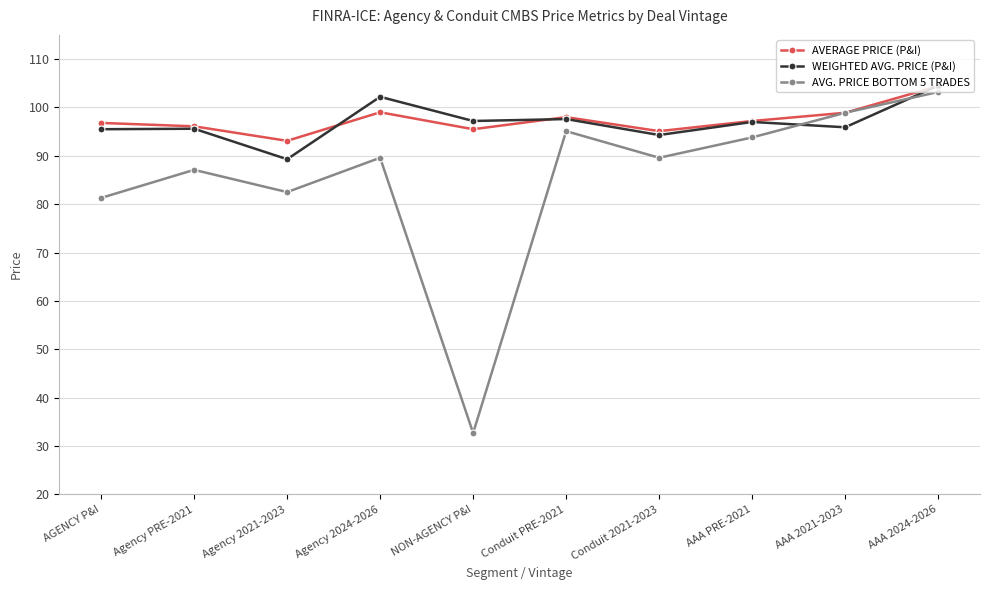

What value does the AVERAGE PRICE (P&I) series have at AAA PRE-2021?

97.2